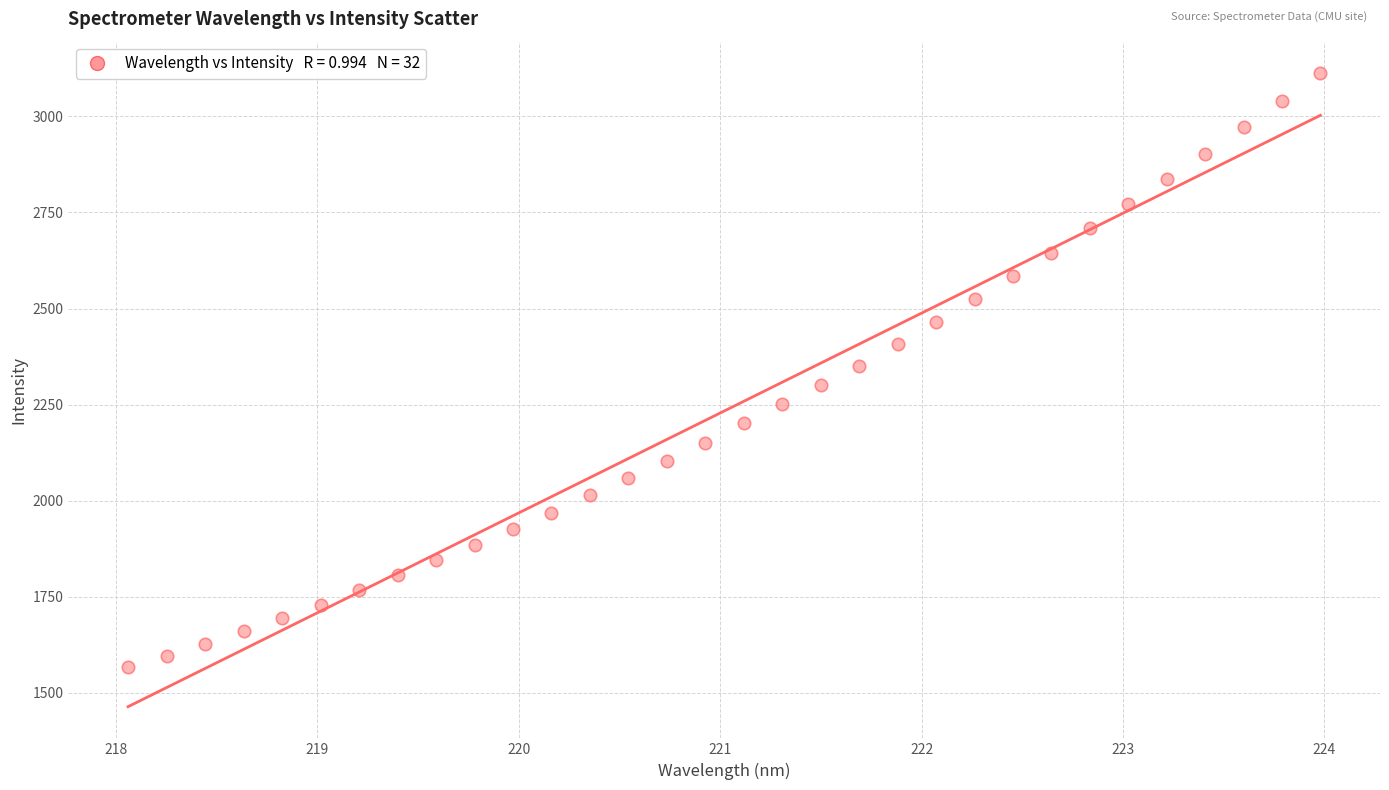

What is the range of Y values (max minus min)?

1545.4